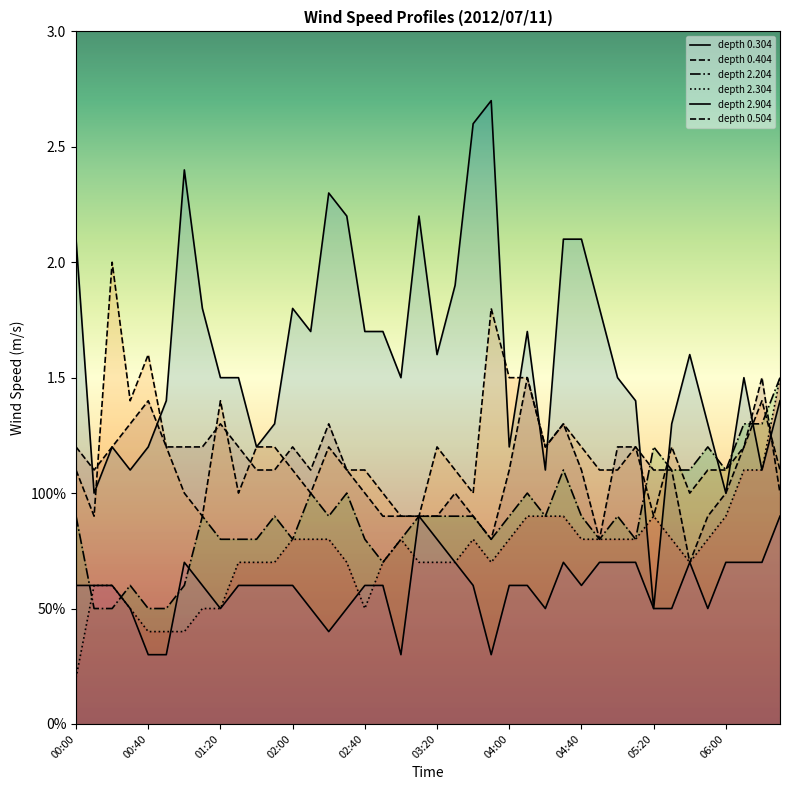

Which has a higher value, 23 or 18?

23